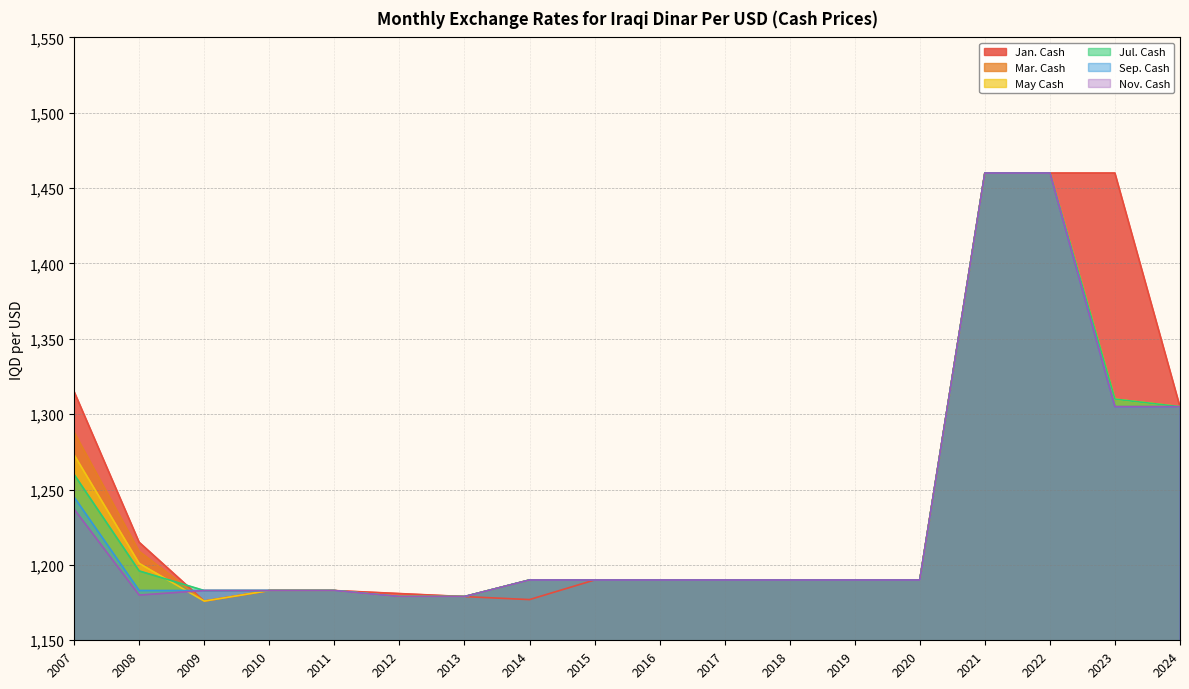

What is the difference between the Sep. Cash values at 2021 and 2017?

270